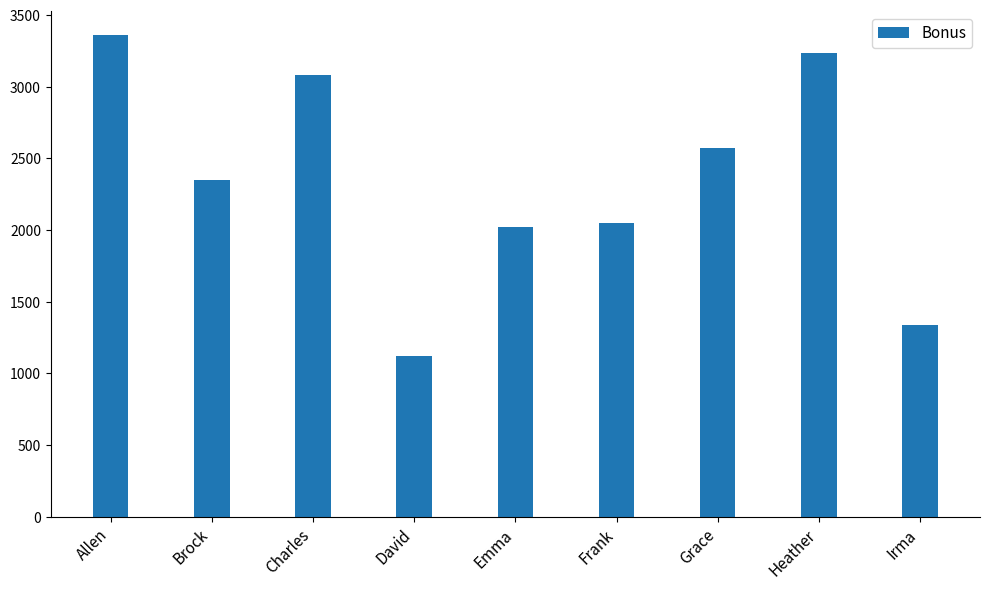

At which label does the data first exceed 2351?

Allen